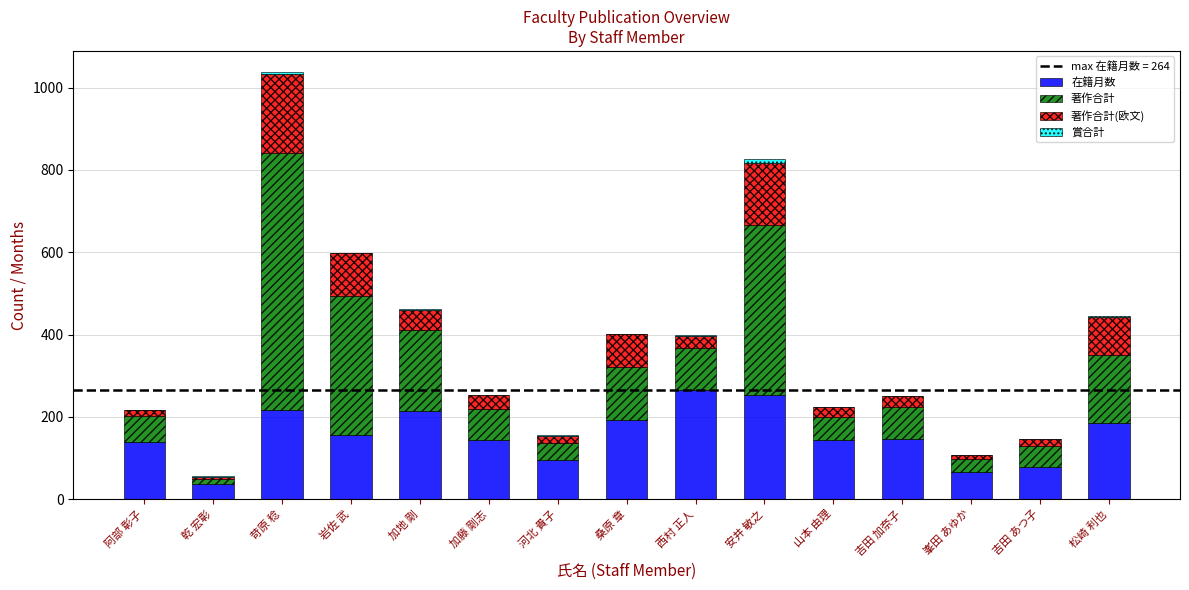

What is the maximum value for 在籍月数?

264